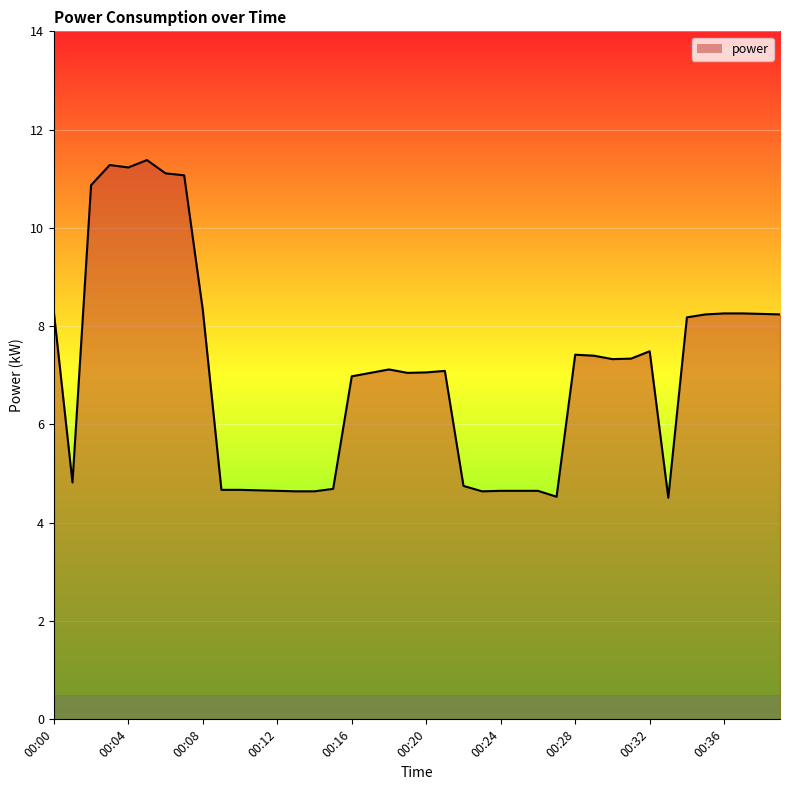

What is the maximum value shown in the chart?

11.4